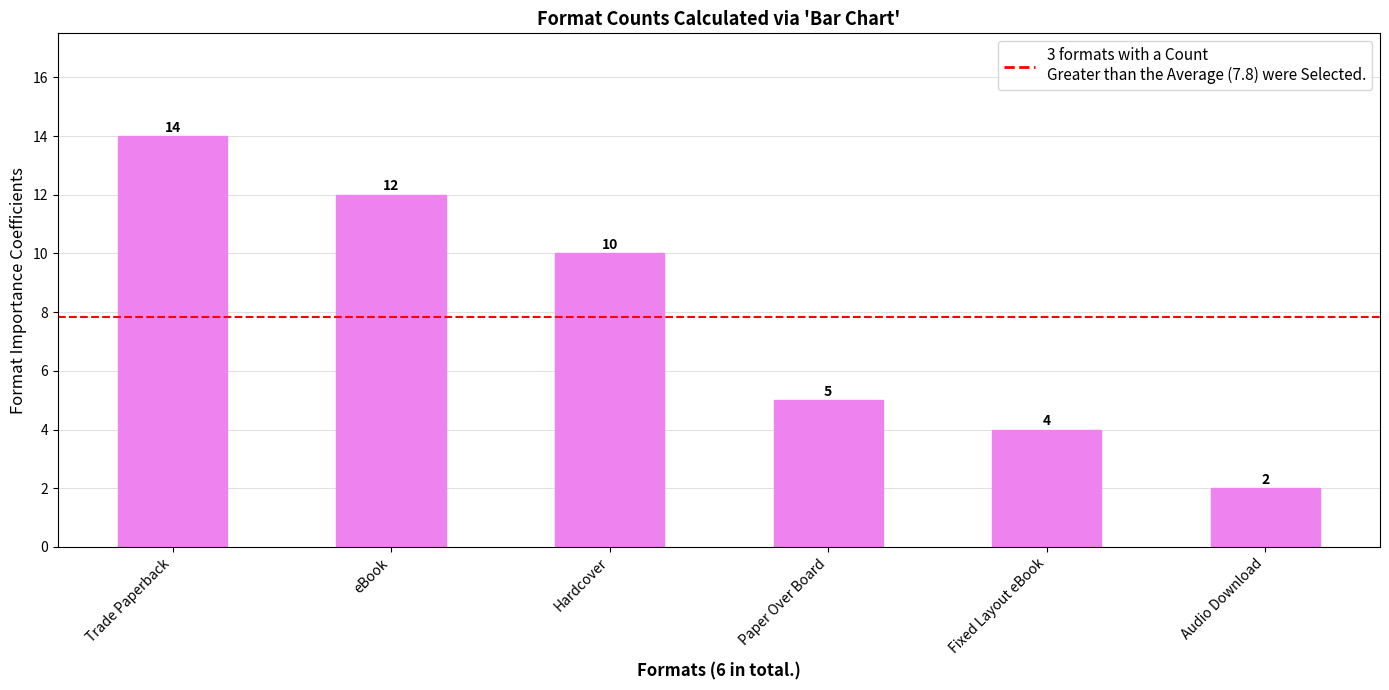

The chart shows a value of 5 at Fixed Layout eBook. True or false?

False